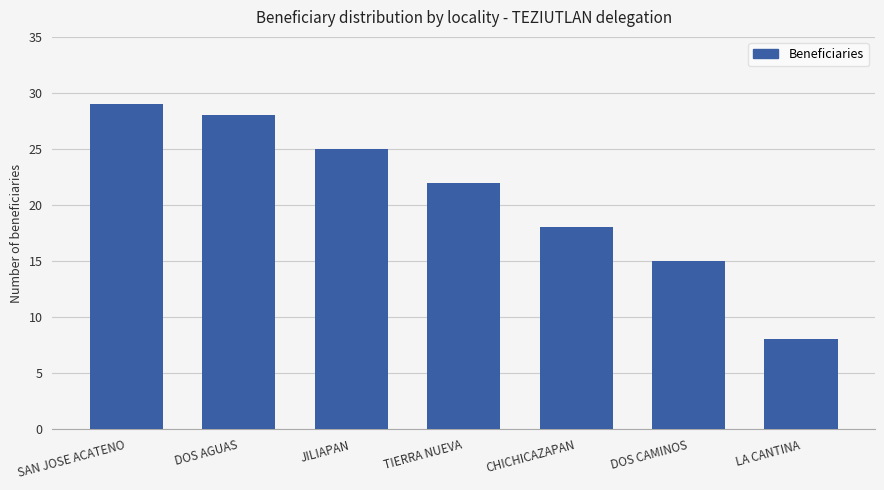

What is the label of the 3rd bar from the right?

CHICHICAZAPAN